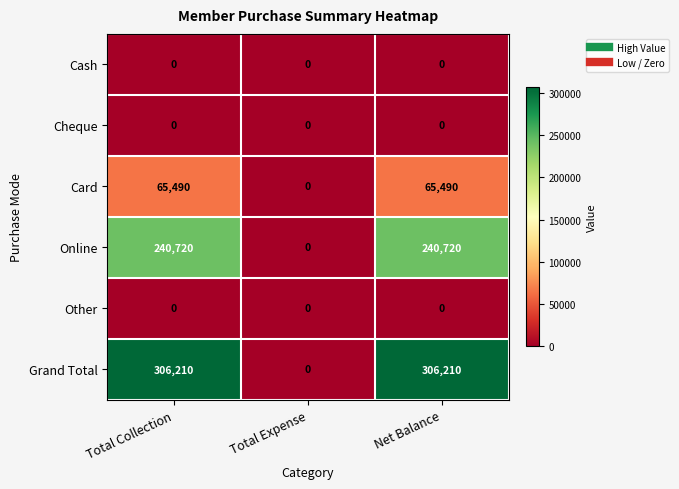

What is the sum of the Online values at Total Expense and Total Collection?

240720